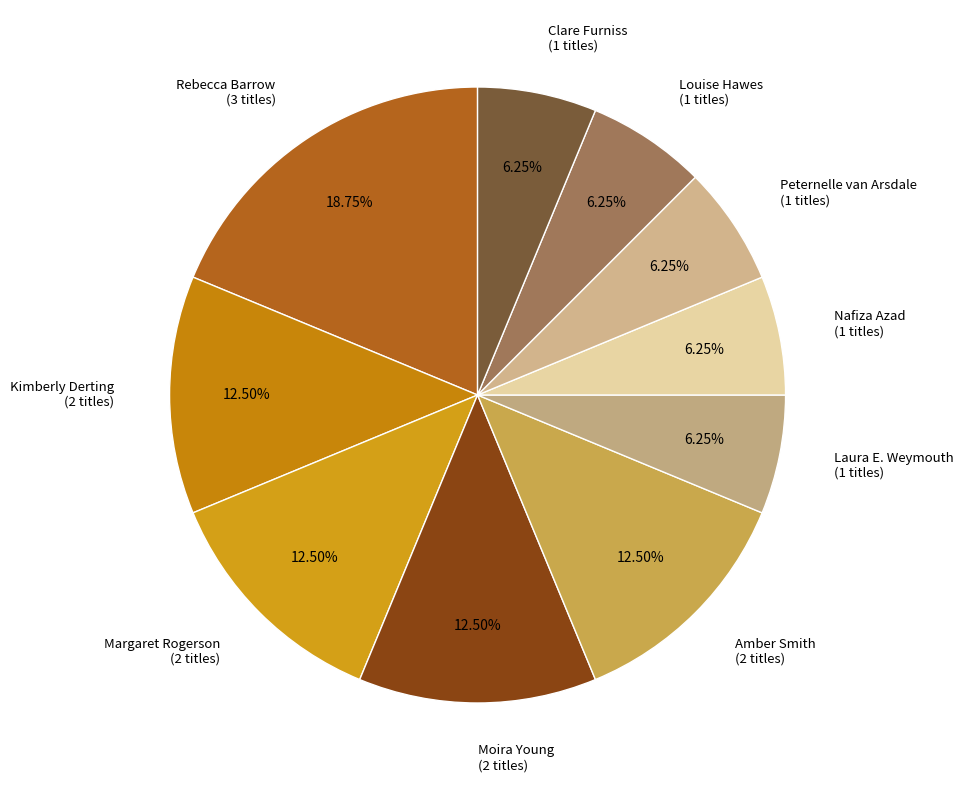

To the nearest percent, what is the average slice percentage?

10%